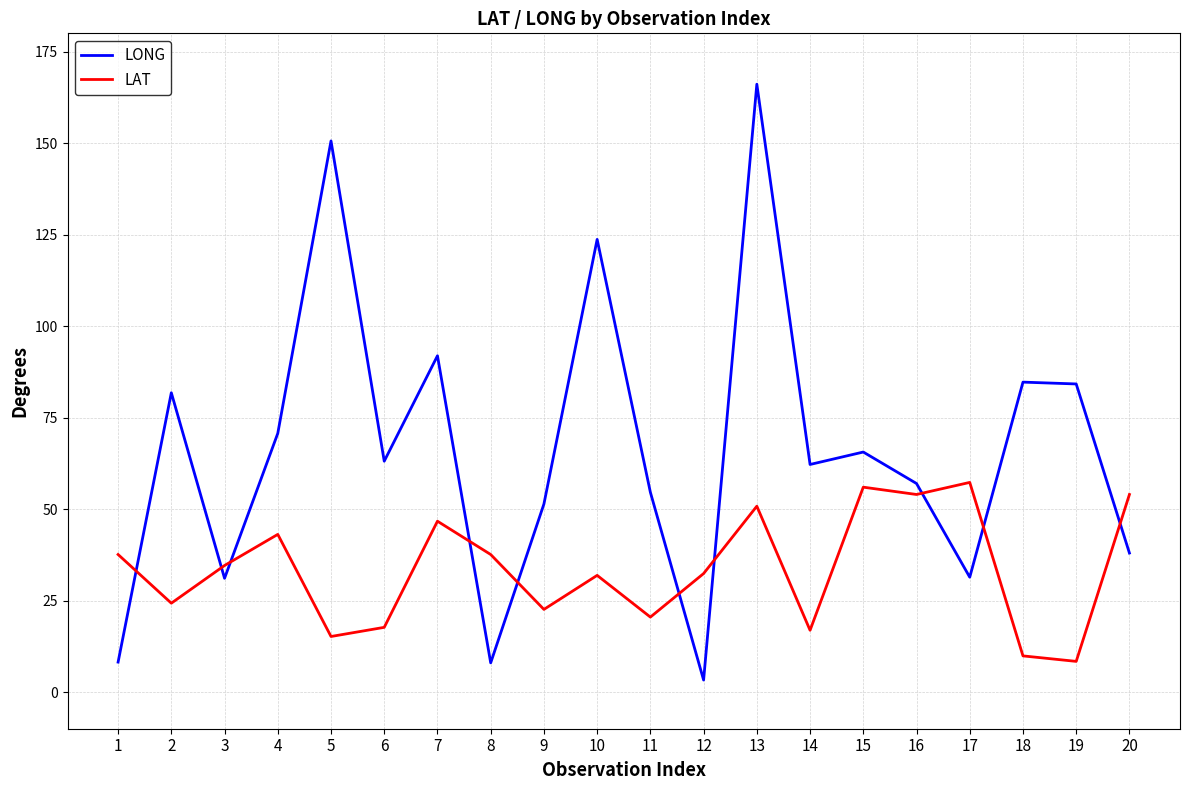

Read the LAT value at 11.

20.5